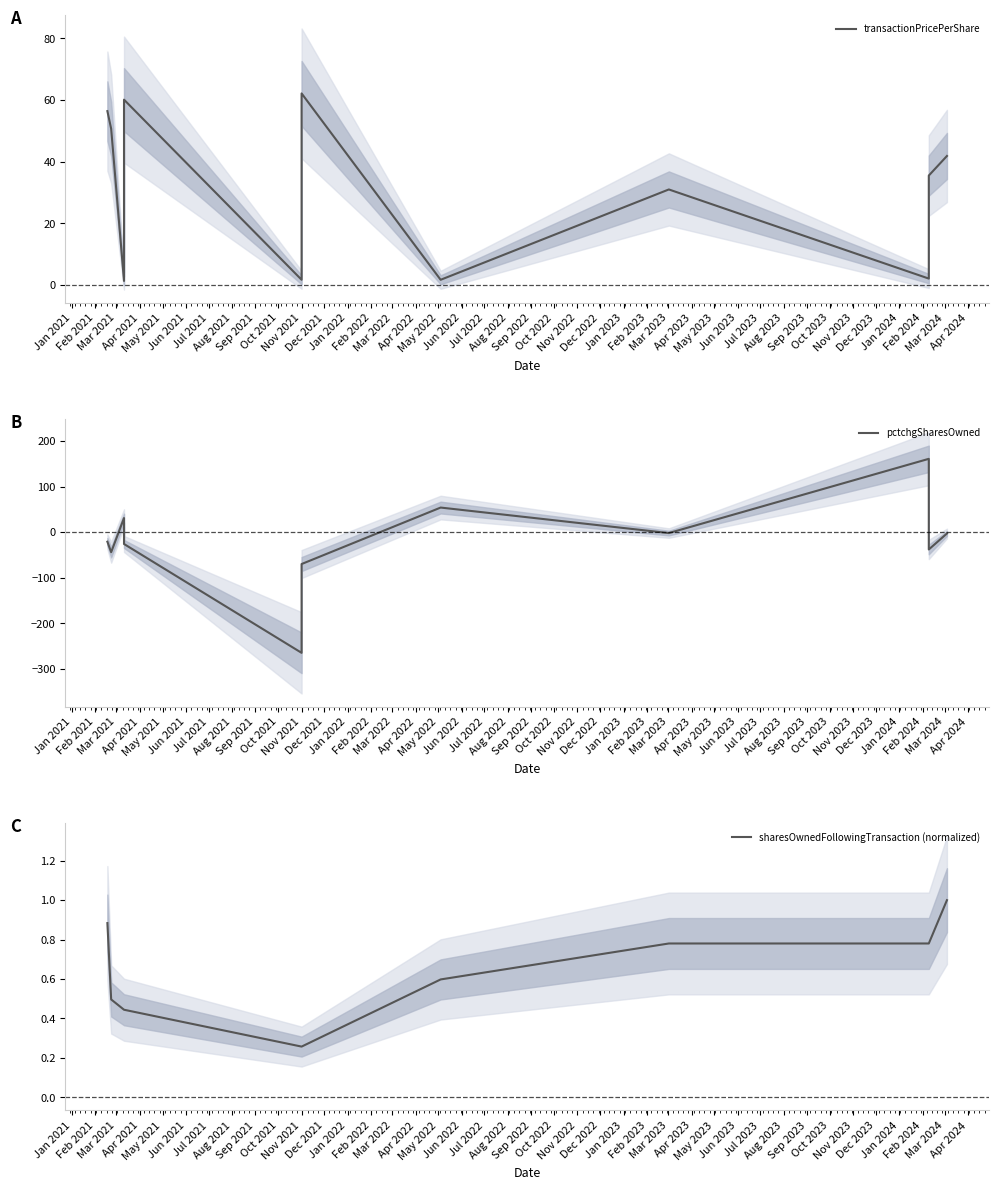

Between May 2021 and Jun 2021, which series saw the biggest shift?

pctchgSharesOwned